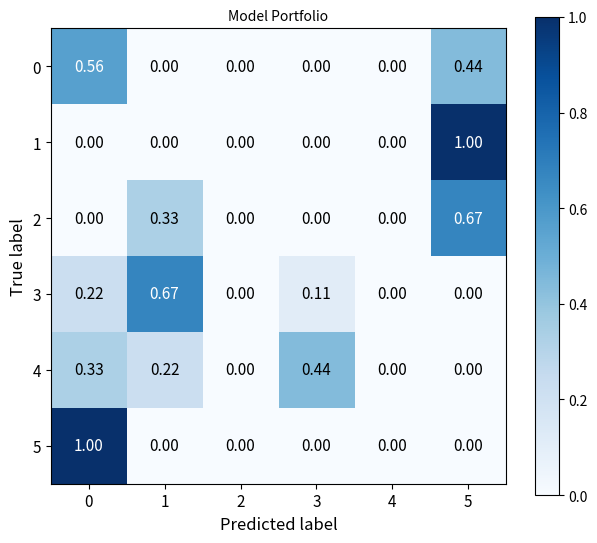

Is the value of 3 at 3 greater than the value of 1 at 5?

No